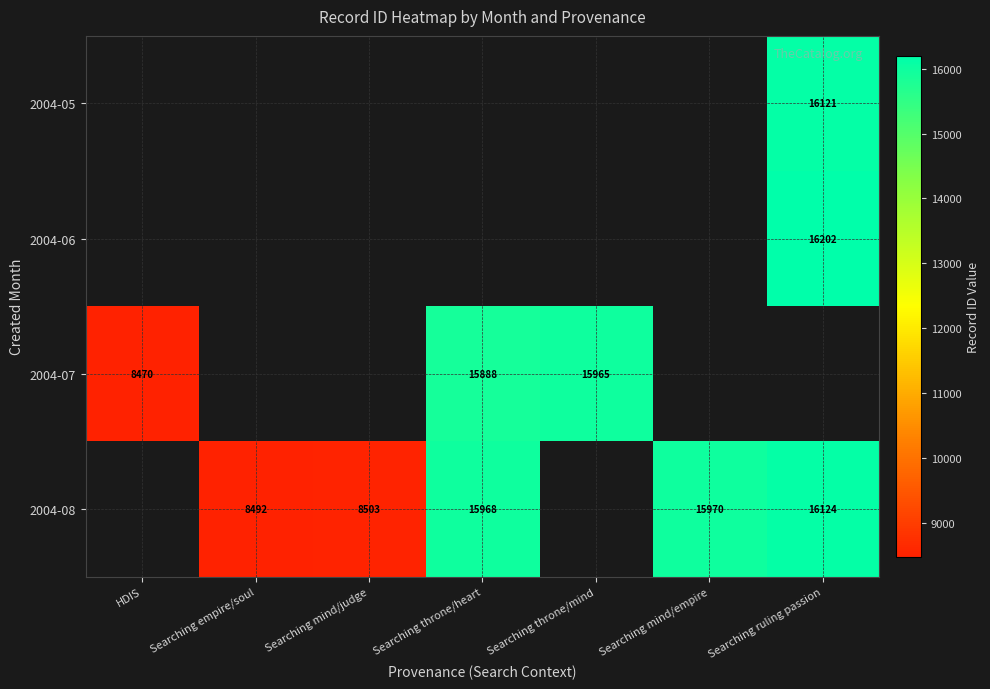

The value of 2004-08 at Searching mind/judge is 8503. True or false?

True